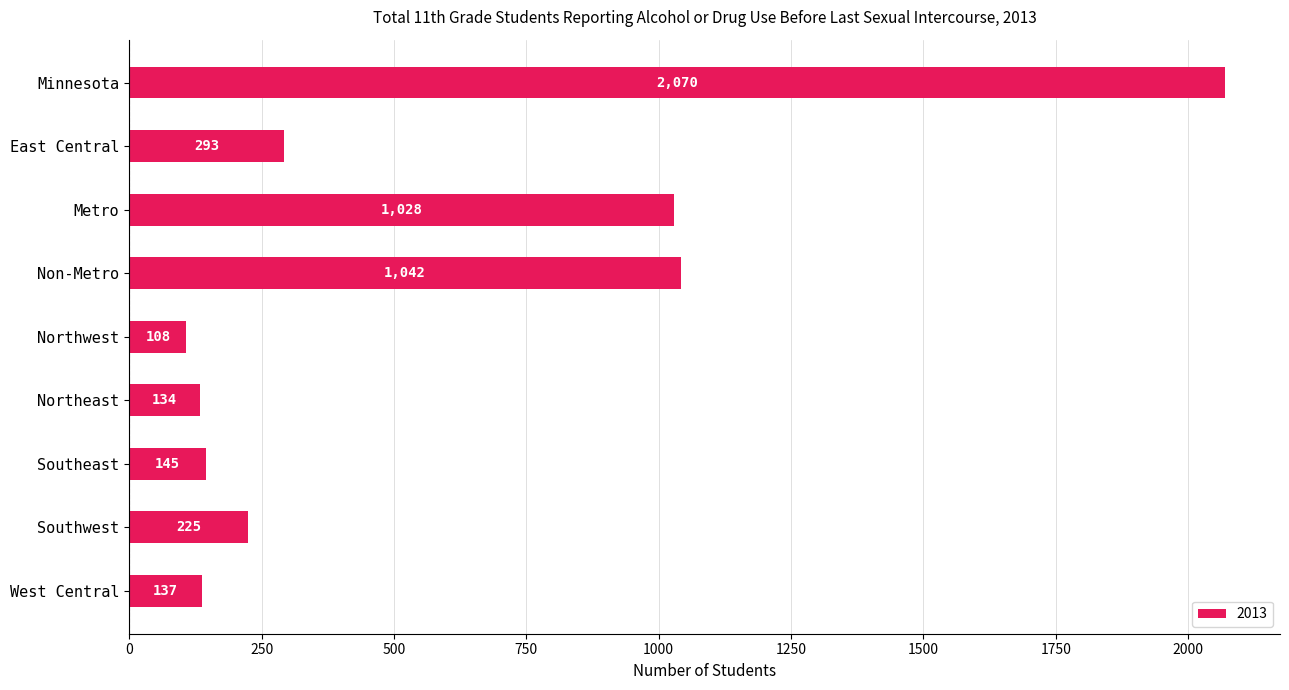

Rank the categories by value from lowest to highest.

Northwest, Northeast, West Central, Southeast, Southwest, East Central, Metro, Non-Metro, Minnesota